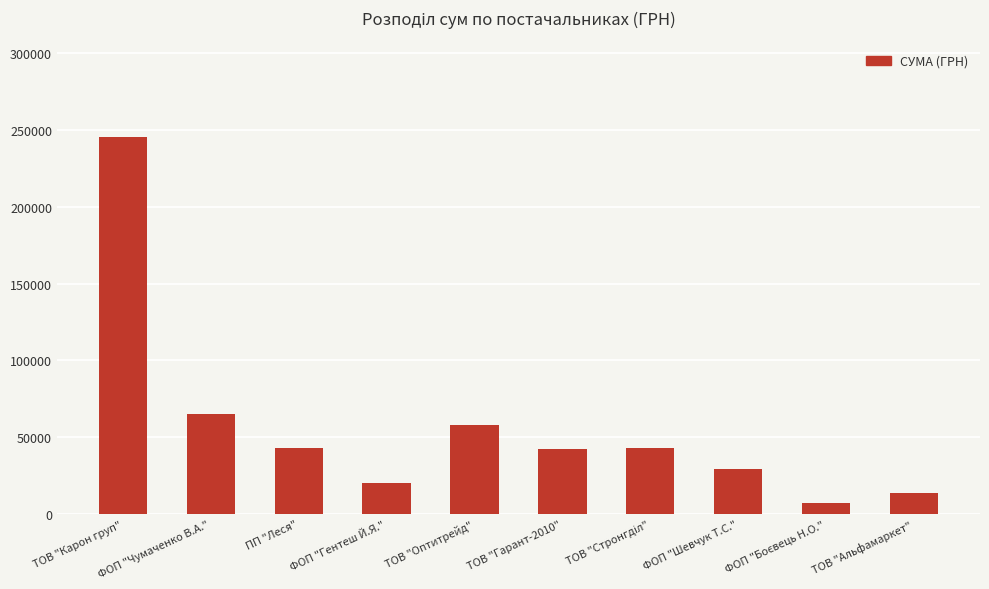

What is the smallest value displayed?

7460.0